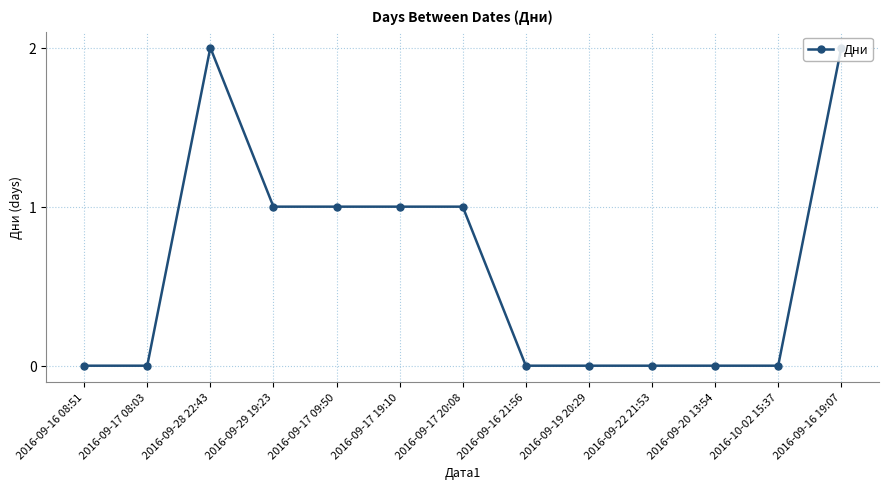

The chart shows a value of 0 at 2016-09-28 22:43. True or false?

False